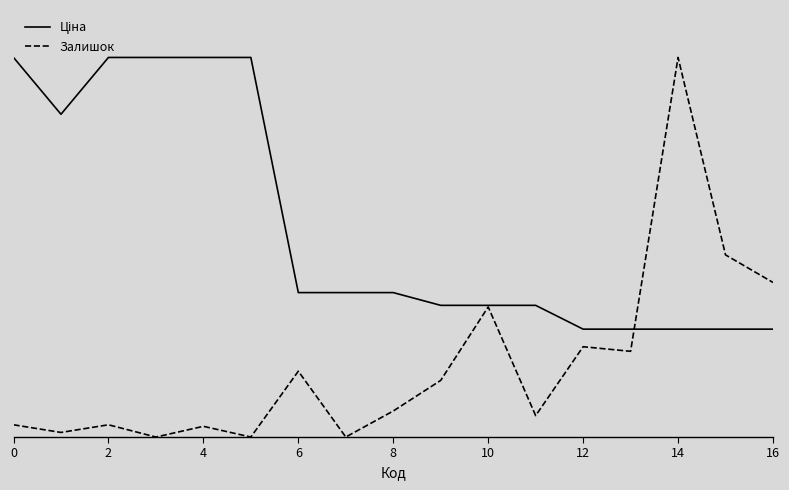

Which series has the largest total across all categories?

Ціна